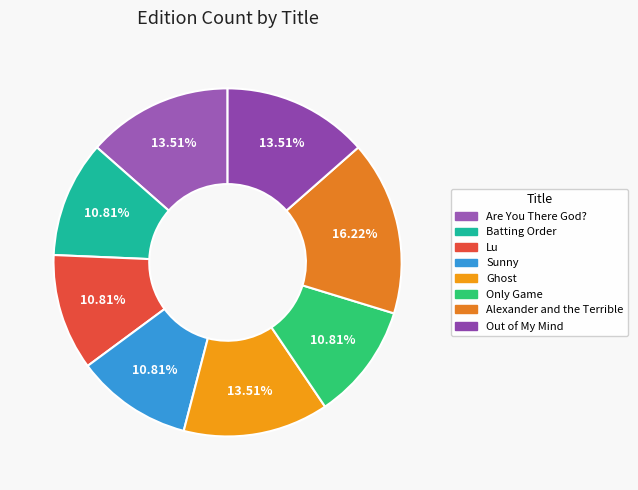

How many segments does this pie chart have?

8